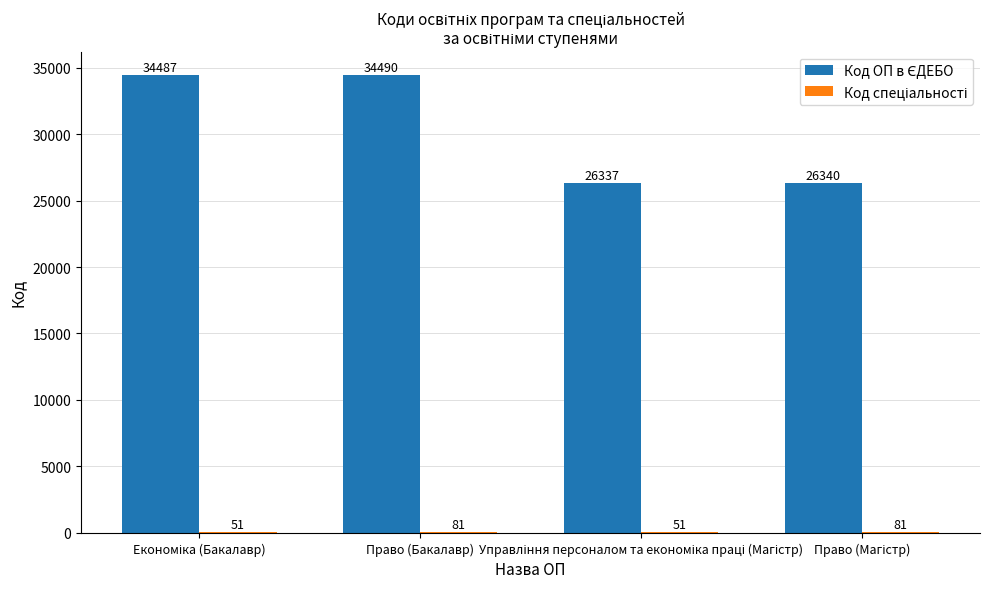

Are the bars horizontal?

No